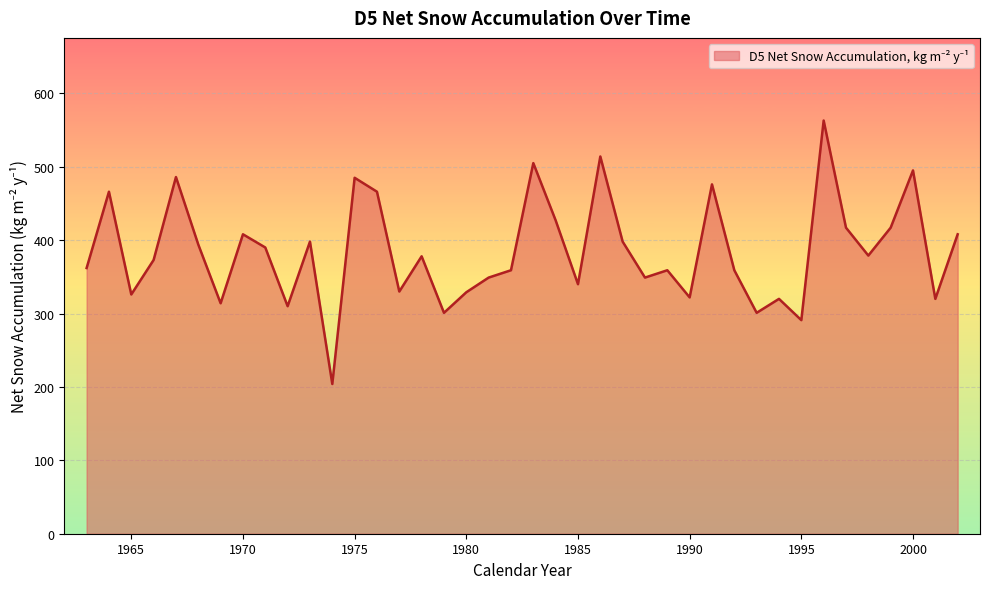

What is the difference between the maximum and minimum values?

359